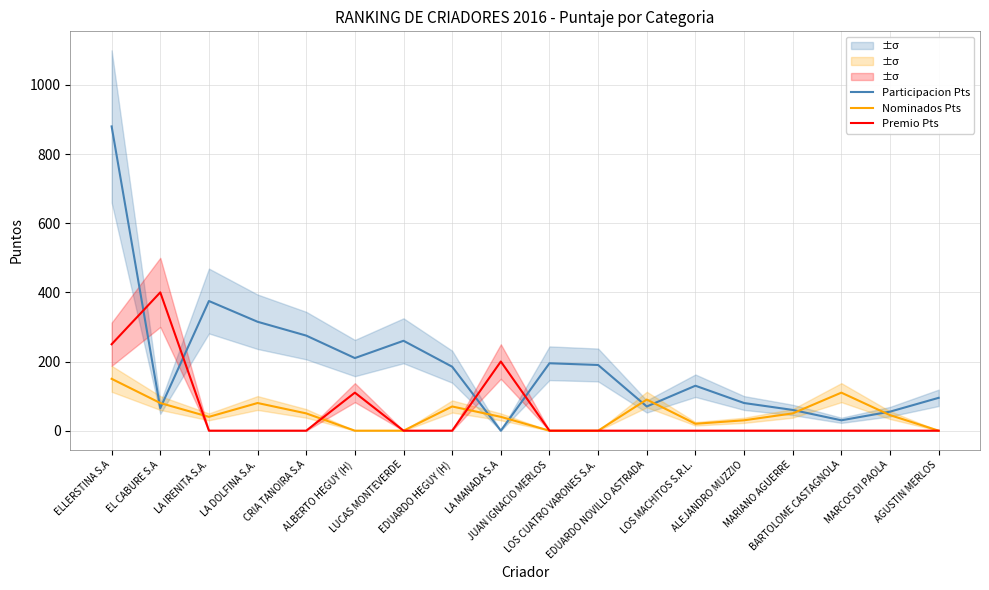

Reading right to left, what are all the values shown in this chart?

Participacion Pts: AGUSTIN MERLOS=95	MARCOS DI PAOLA=55	BARTOLOME CASTAGNOLA=30	MARIANO AGUERRE=60	ALEJANDRO MUZZIO=80	LOS MACHITOS S.R.L.=130	EDUARDO NOVILLO ASTRADA=70	LOS CUATRO VARONES S.A.=190	JUAN IGNACIO MERLOS=195	LA MANADA S.A=0	EDUARDO HEGUY (H)=185	LUCAS MONTEVERDE=260	ALBERTO HEGUY (H)=210	CRIA TANOIRA S.A=275	LA DOLFINA S.A.=315	LA IRENITA S.A.=375	EL CABURE S.A=65	ELLERSTINA S.A=880
Nominados Pts: AGUSTIN MERLOS=0	MARCOS DI PAOLA=45	BARTOLOME CASTAGNOLA=110	MARIANO AGUERRE=50	ALEJANDRO MUZZIO=30	LOS MACHITOS S.R.L.=20	EDUARDO NOVILLO ASTRADA=90	LOS CUATRO VARONES S.A.=0	JUAN IGNACIO MERLOS=0	LA MANADA S.A=40	EDUARDO HEGUY (H)=70	LUCAS MONTEVERDE=0	ALBERTO HEGUY (H)=0	CRIA TANOIRA S.A=50	LA DOLFINA S.A.=80	LA IRENITA S.A.=40	EL CABURE S.A=80	ELLERSTINA S.A=150
Premio Pts: AGUSTIN MERLOS=0	MARCOS DI PAOLA=0	BARTOLOME CASTAGNOLA=0	MARIANO AGUERRE=0	ALEJANDRO MUZZIO=0	LOS MACHITOS S.R.L.=0	EDUARDO NOVILLO ASTRADA=0	LOS CUATRO VARONES S.A.=0	JUAN IGNACIO MERLOS=0	LA MANADA S.A=200	EDUARDO HEGUY (H)=0	LUCAS MONTEVERDE=0	ALBERTO HEGUY (H)=110	CRIA TANOIRA S.A=0	LA DOLFINA S.A.=0	LA IRENITA S.A.=0	EL CABURE S.A=400	ELLERSTINA S.A=250